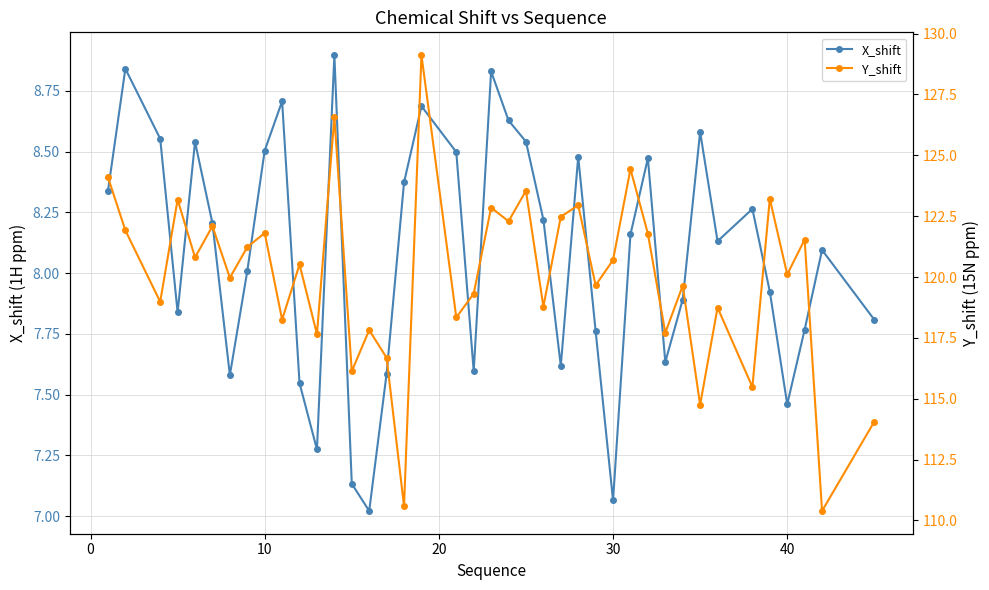

How many distinct data groups are displayed?

2